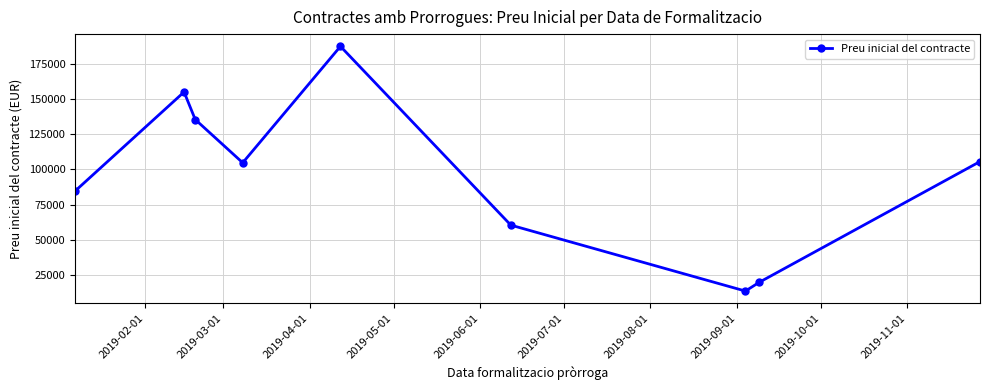

Reading left to right, what are all the values shown in this chart?

84700.0	154937.0	135408.7	104742.4	187308.0	60500.0	13728.7	20000.0	105589.4